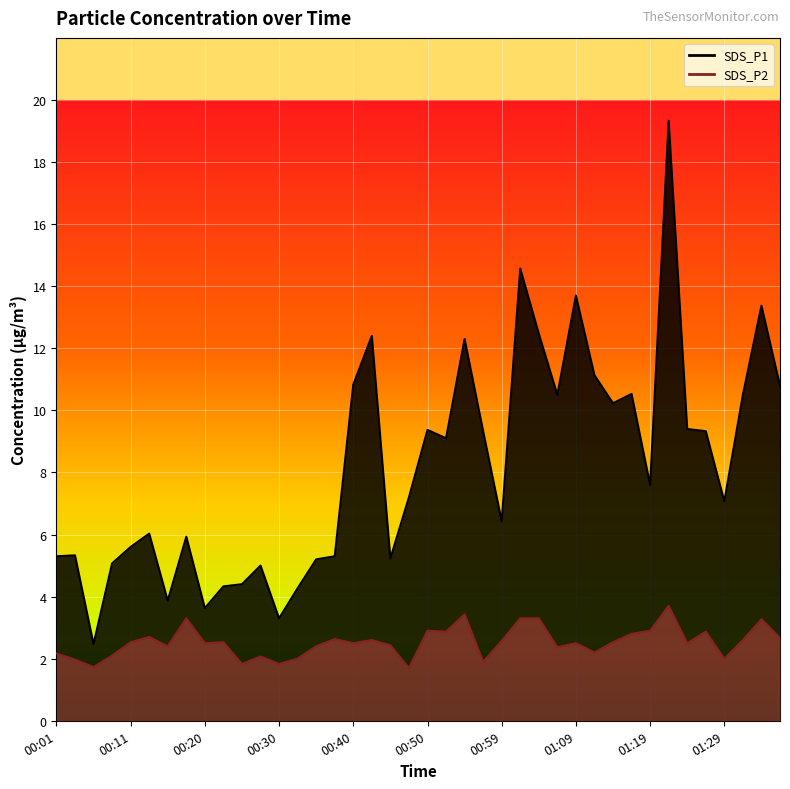

How many lines are shown in the chart?

2